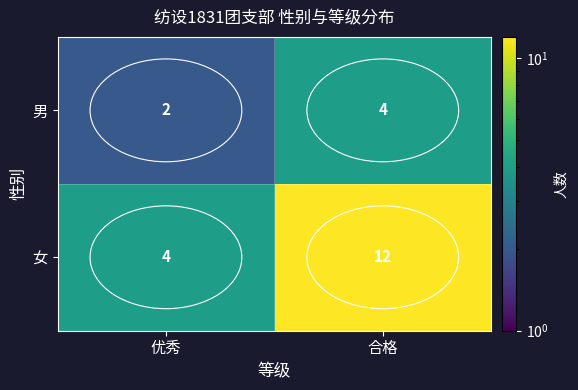

At which label does 男 reach its peak?

合格